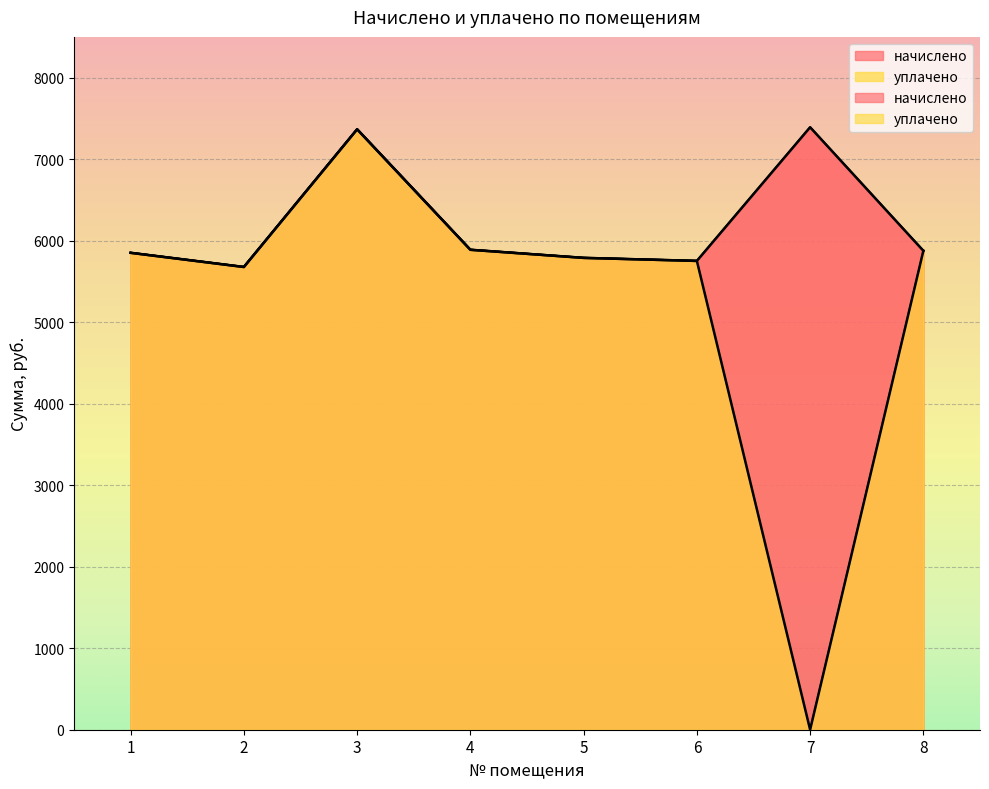

What value does the начислено series have at 1?

5849.8